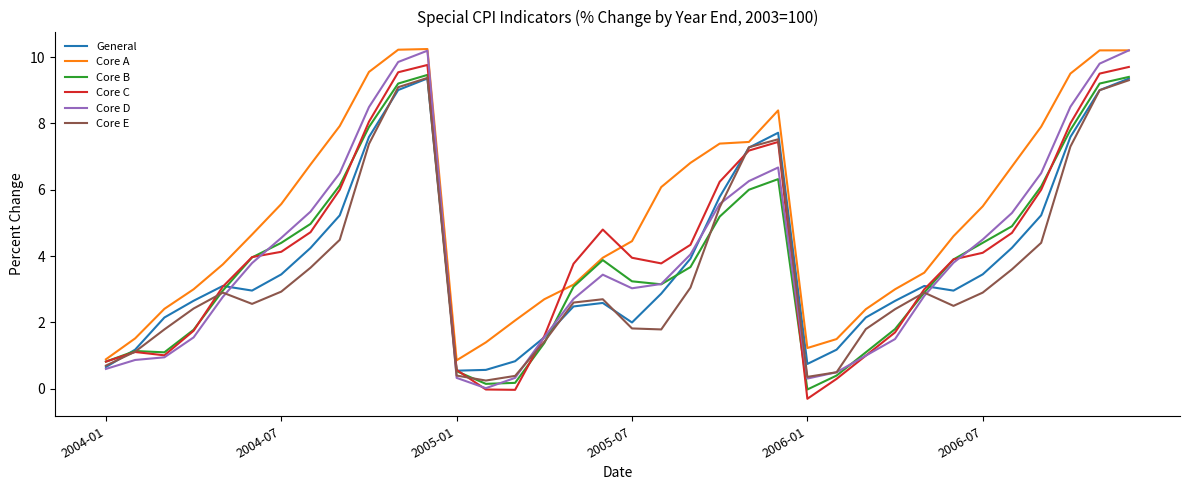

Which series has the largest total across all categories?

Core A